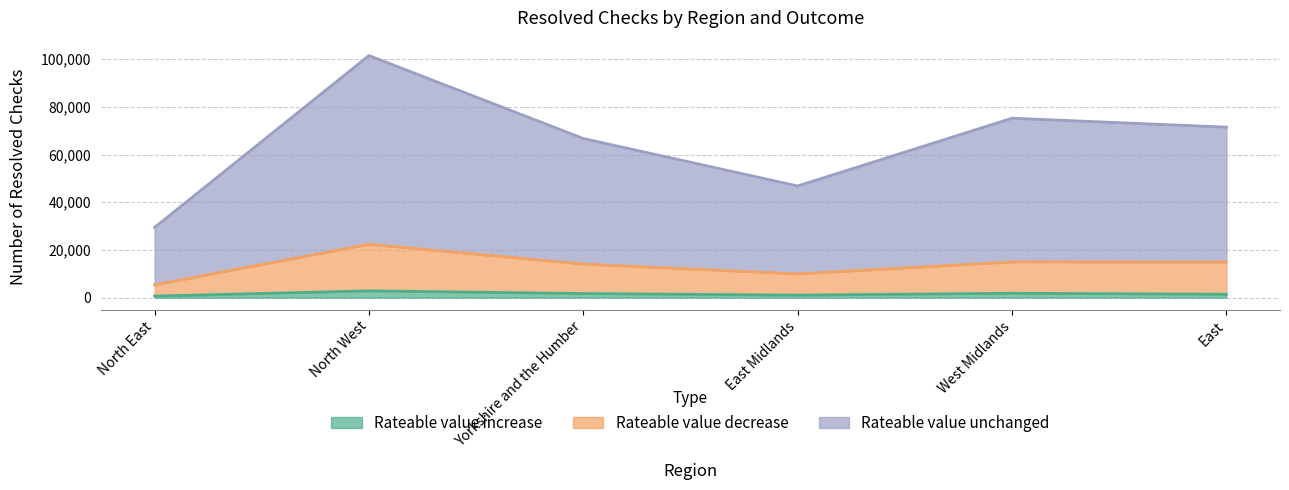

True or false: Rateable value increase and Rateable value unchanged intersect in this chart.

False